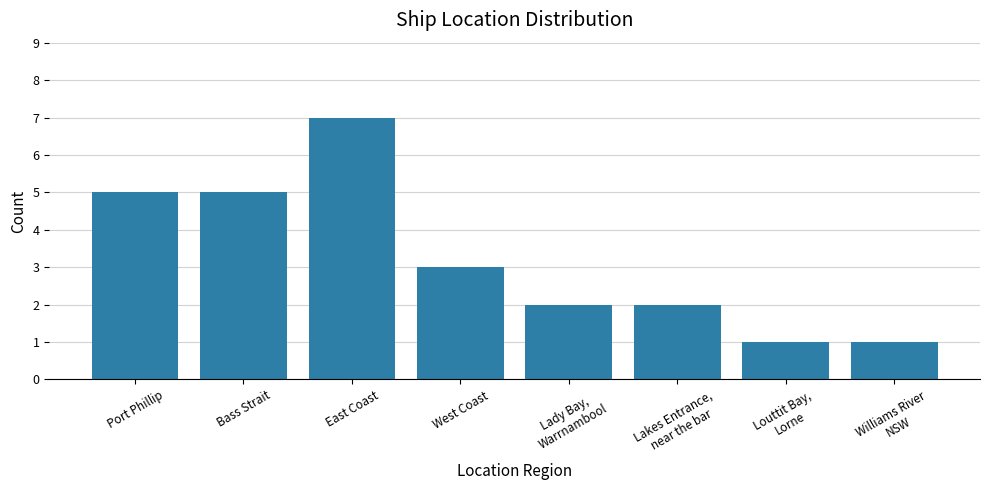

What is the average value?

3